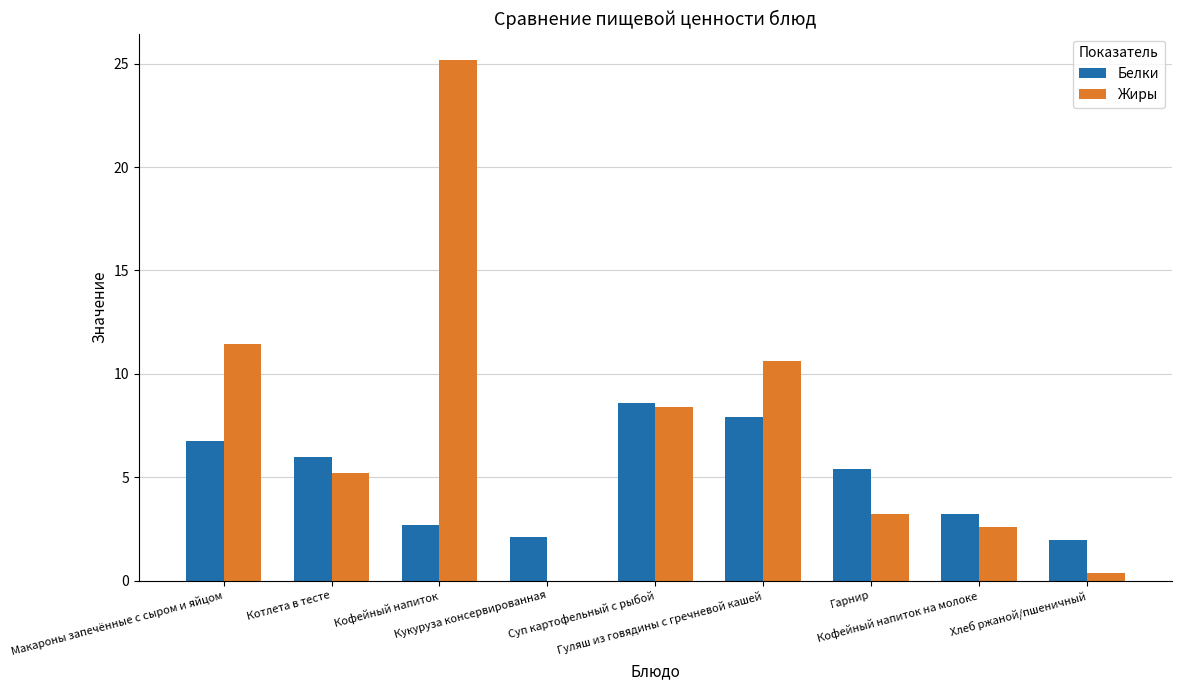

What is the sum of all Жиры values?

67.0